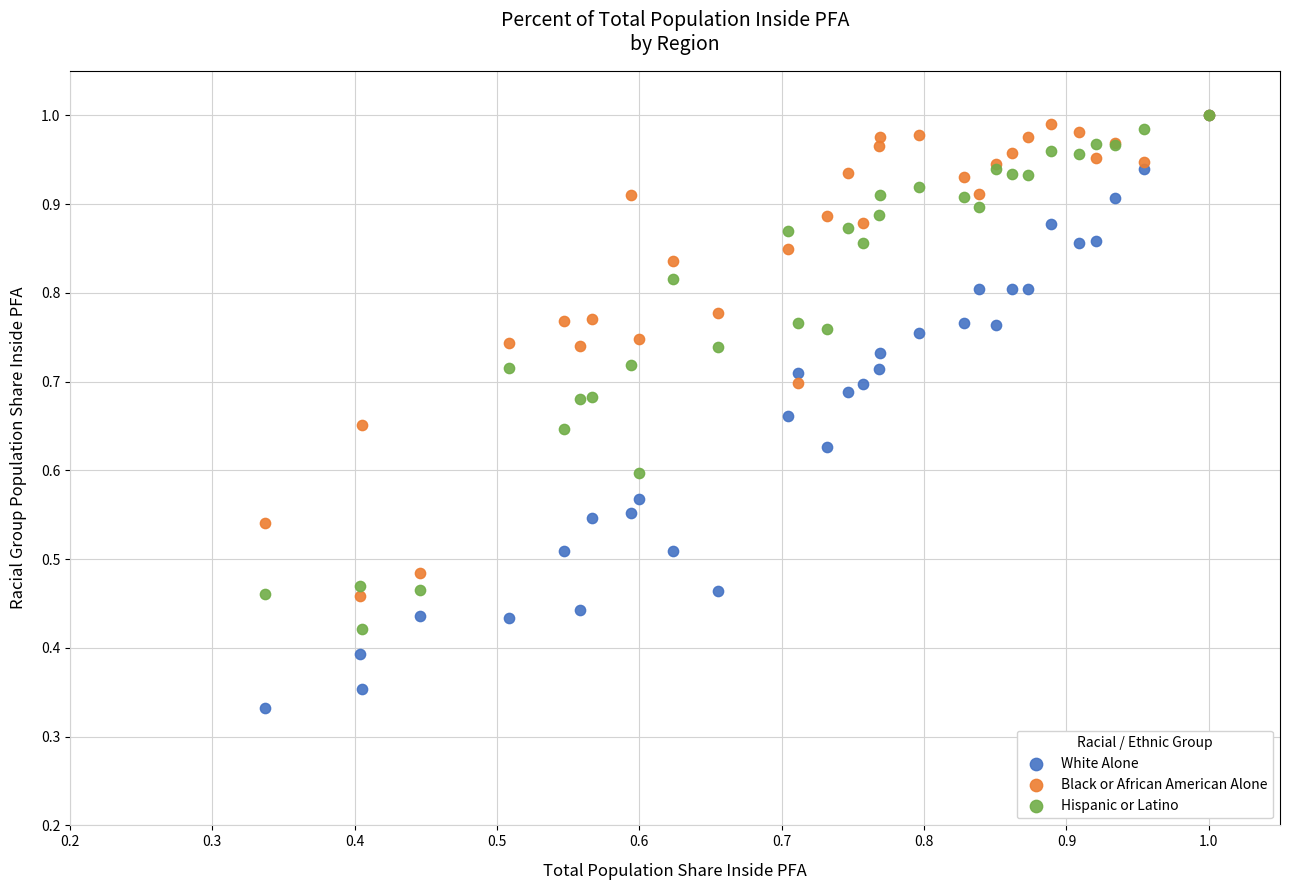

Which series contains the lowest Y value?

White Alone